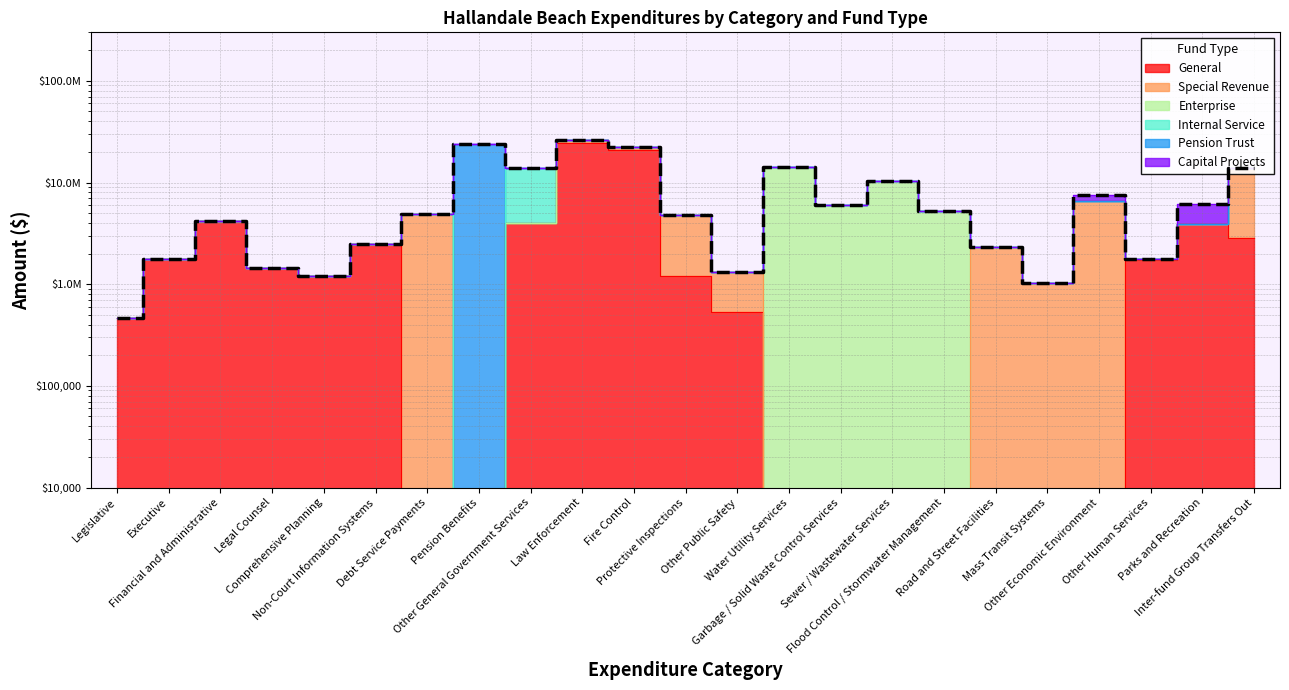

What is the difference between the maximum and second lowest values?

25079911